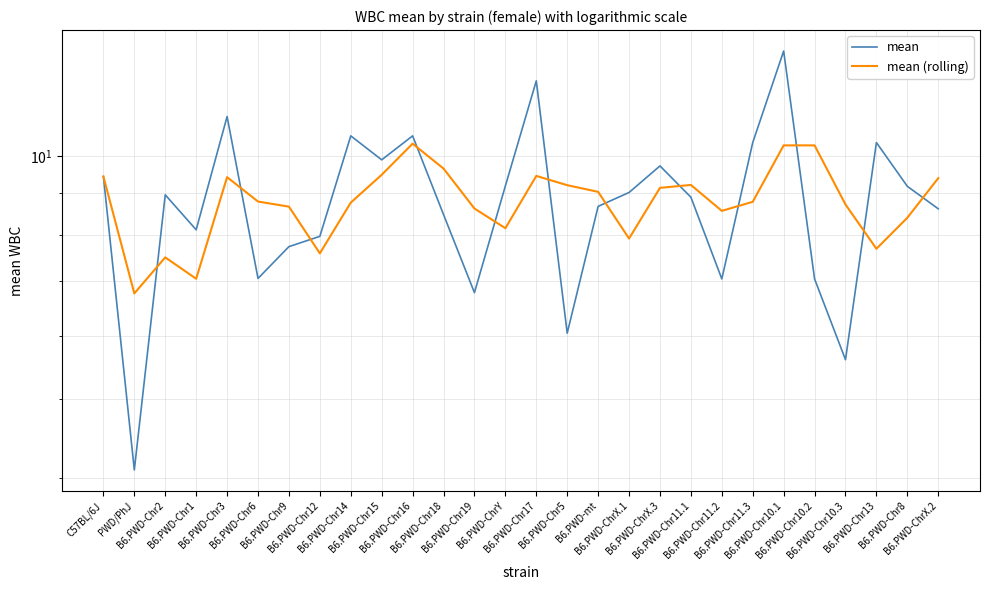

Is it true that mean (rolling) equals 9.2 at B6.PWD-Chr11.1?

True